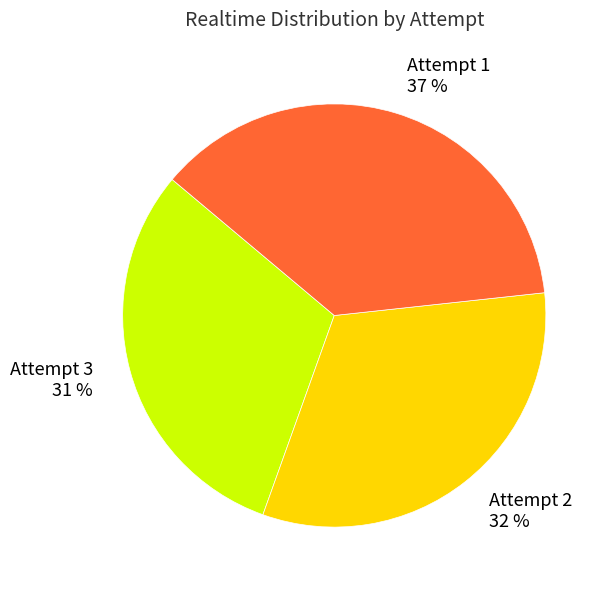

Approximately how many times larger is the value at Attempt 1 37 % compared to Attempt 3 31 %?

1.2